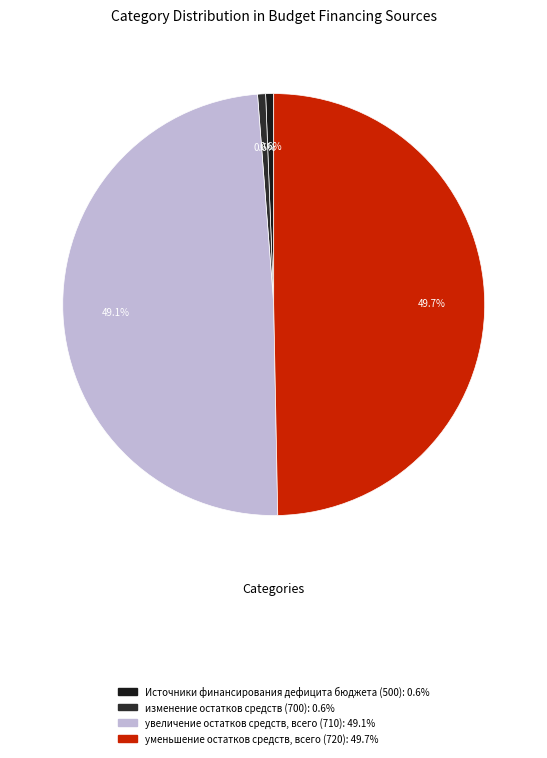

What is the largest slice in the pie chart?

уменьшение остатков средств, всего